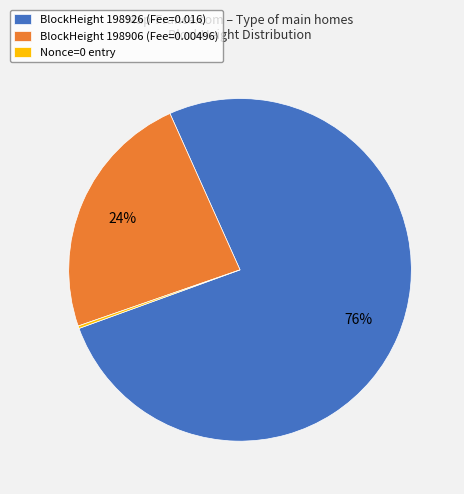

What is the largest slice in the pie chart?

BlockHeight 198926 (Fee=0.016)